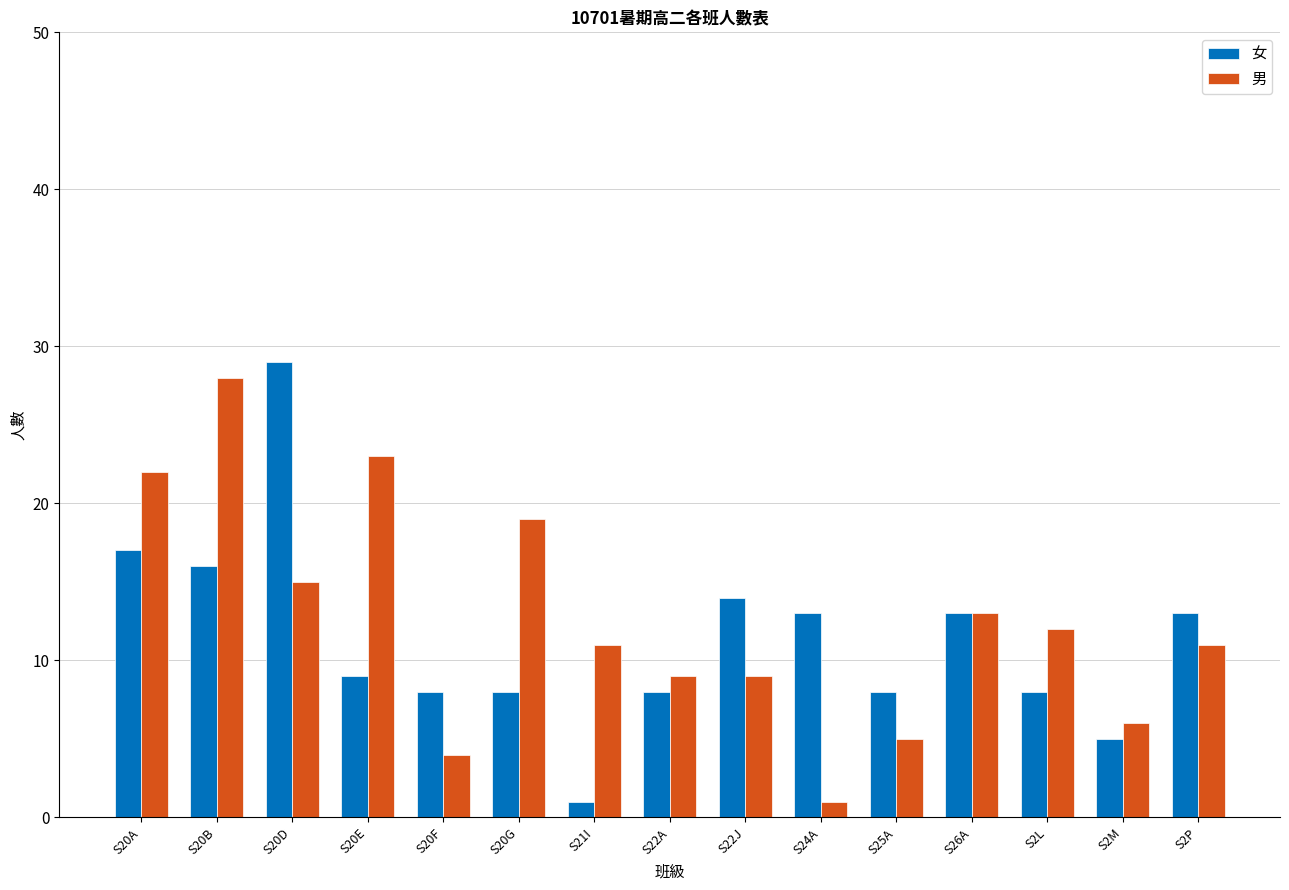

At S20D, list the series in order from smallest to largest.

男, 女